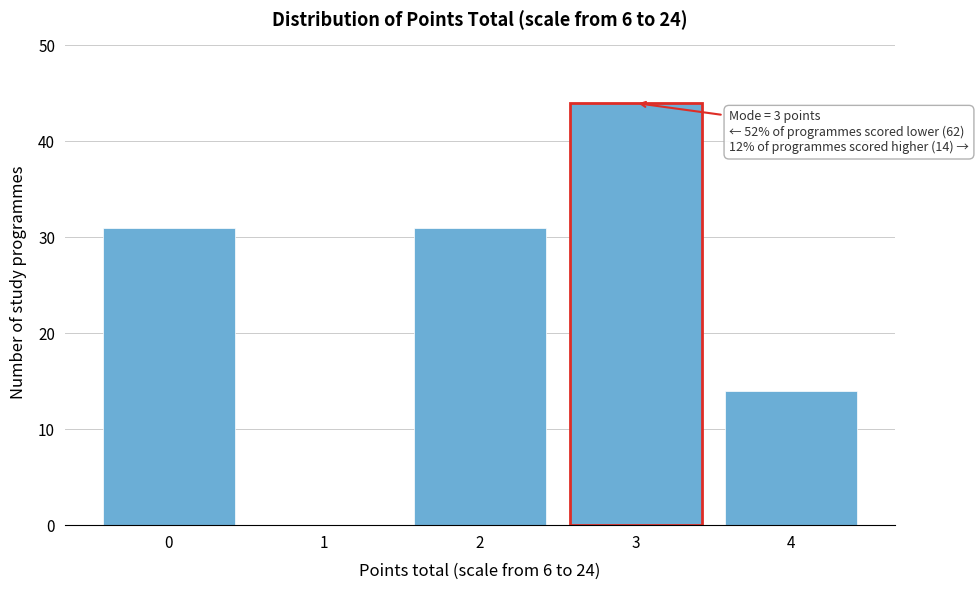

Reading left to right, extract all data points from this chart.

0=31	1=0	2=31	3=44	4=14